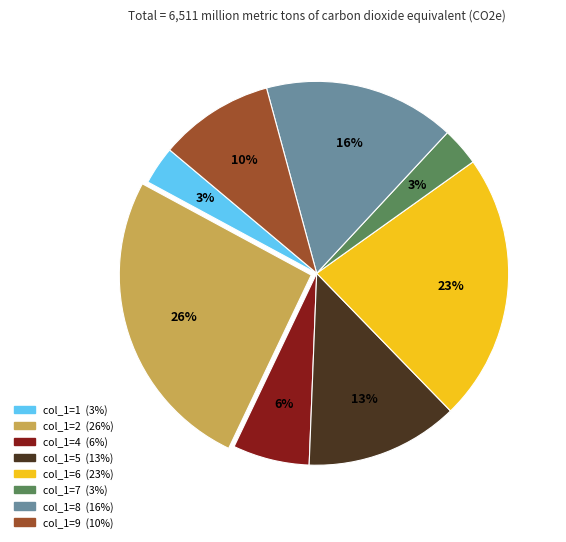

Is there a majority slice in this chart?

No